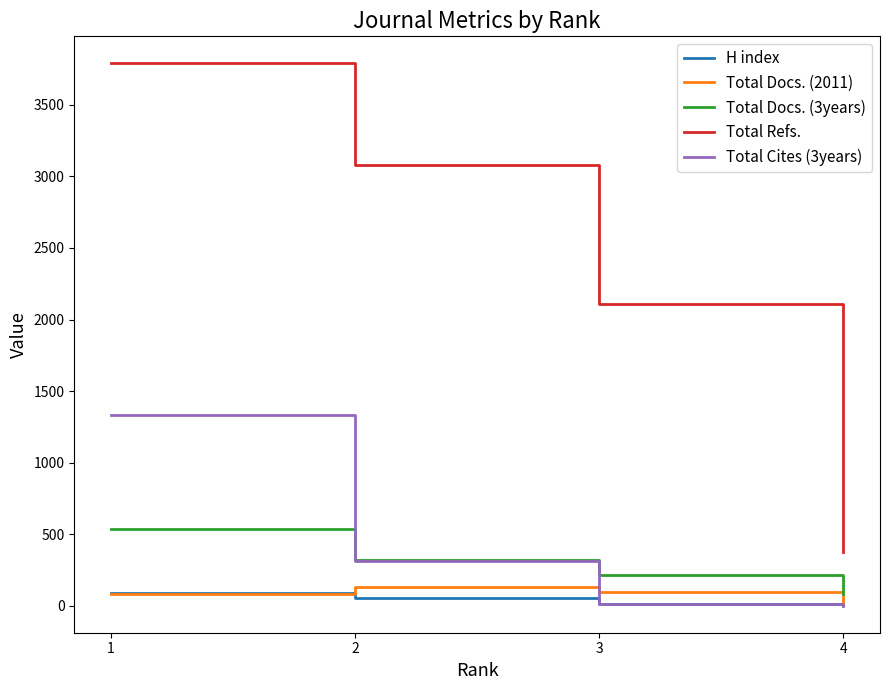

Which series has the widest spread of values?

Total Refs.